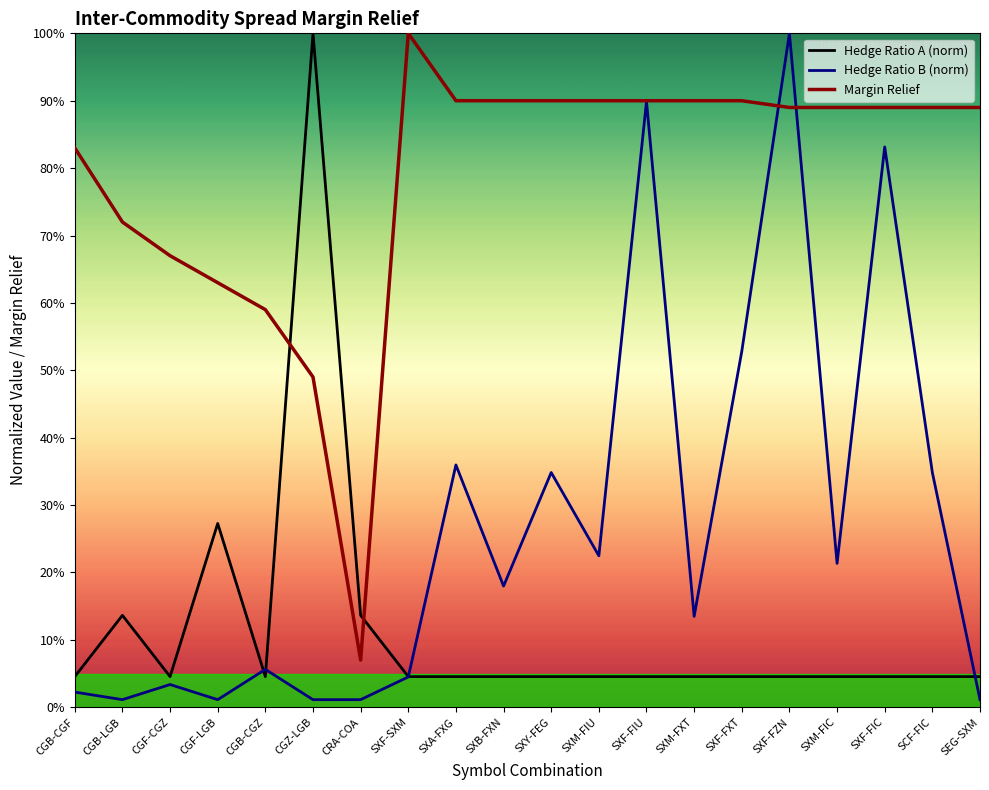

List the labels in order of Hedge Ratio B (norm) value, smallest first.

CGB-LGB, CGF-LGB, CGZ-LGB, CRA-COA, SEG-SXM, CGB-CGF, CGF-CGZ, SXF-SXM, CGB-CGZ, SXM-FXT, SXB-FXN, SXM-FIC, SXM-FIU, SXY-FEG, SCF-FIC, SXA-FXG, SXF-FXT, SXF-FIC, SXF-FIU, SXF-FZN